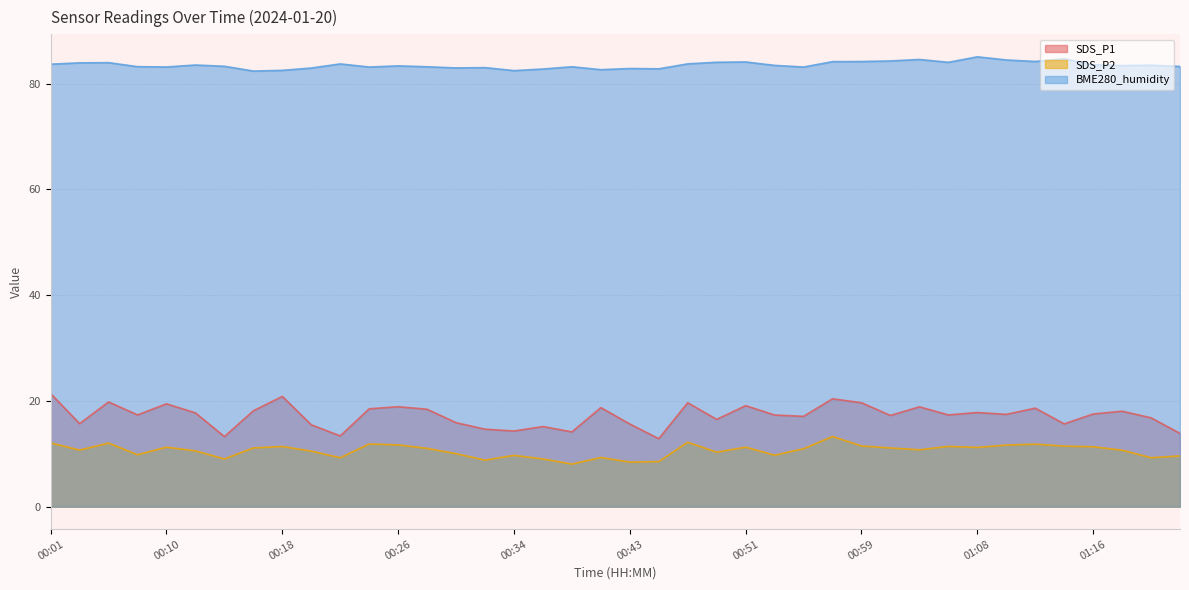

Reading left to right, extract all data points from this chart.

SDS_P1: 21.4	15.7	19.8	17.4	19.4	17.7	13.2	18.1	20.9	15.5	13.4	18.5	18.9	18.4	15.9	14.7	14.3	15.2	14.1	18.7	15.6	12.8	19.6	16.5	19.1	17.3	17.1	20.4	19.6	17.2	18.9	17.4	17.8	17.4	18.6	15.7	17.5	18.1	16.8	13.8
SDS_P2: 12.1	10.7	12.0	9.8	11.2	10.6	9.0	11.1	11.4	10.5	9.2	11.8	11.7	11.0	10.0	8.8	9.7	9.0	8.1	9.3	8.4	8.5	12.2	10.3	11.2	9.7	10.9	13.3	11.5	11.1	10.8	11.4	11.2	11.7	11.8	11.4	11.3	10.7	9.2	9.6
BME280_humidity: 83.7	84.0	84.0	83.2	83.2	83.5	83.3	82.4	82.5	83.0	83.8	83.2	83.4	83.2	83.0	83.0	82.5	82.8	83.2	82.7	82.9	82.8	83.8	84.1	84.1	83.5	83.2	84.2	84.2	84.3	84.6	84.0	85.1	84.5	84.2	84.7	83.6	83.4	83.5	83.3